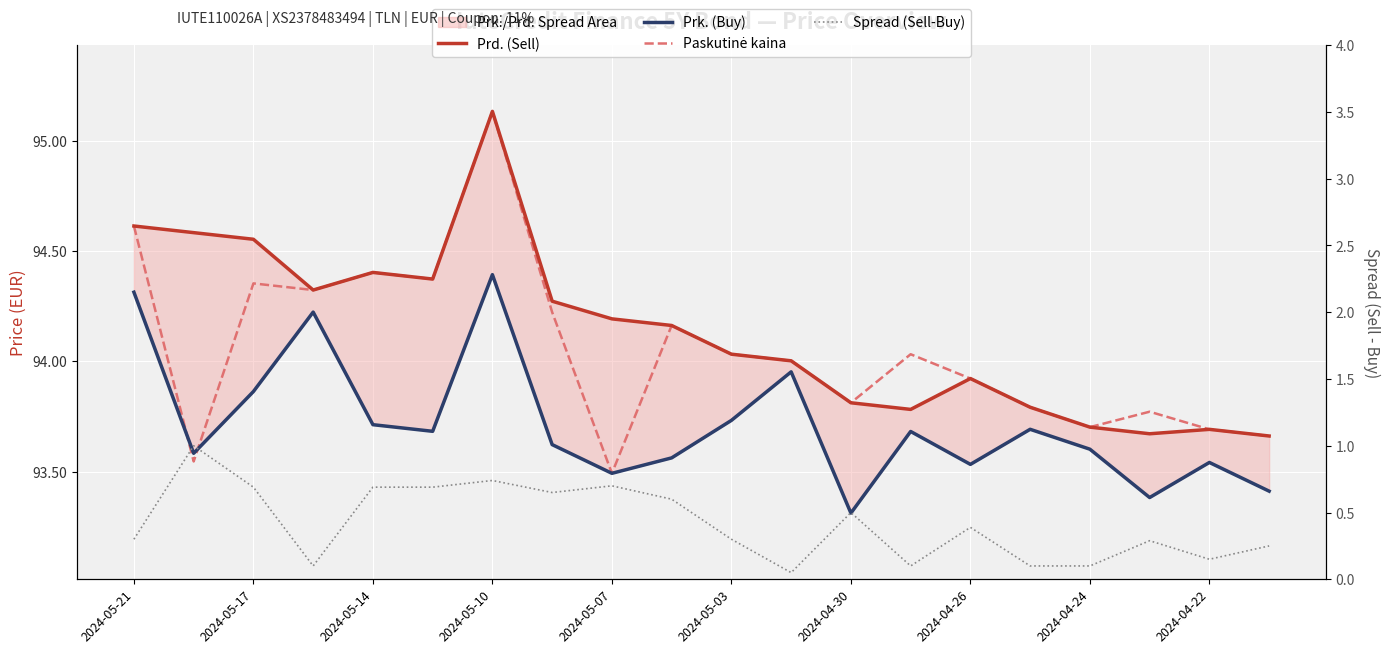

How many lines are shown in the chart?

4